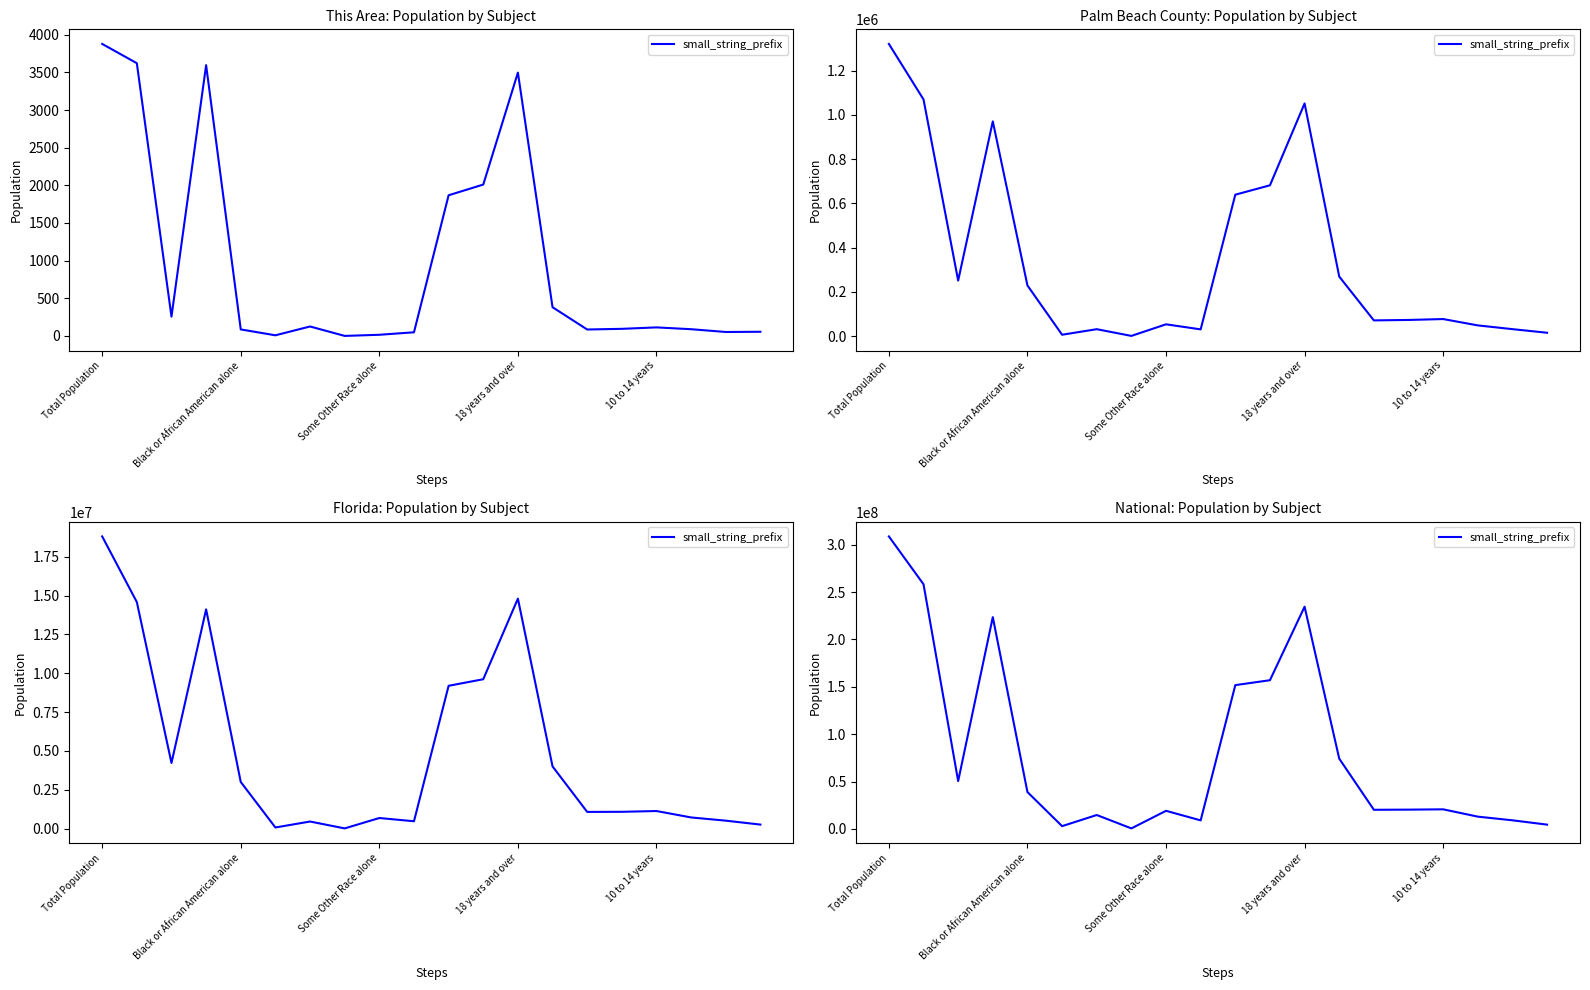

What is the sum of all values?

1631514375